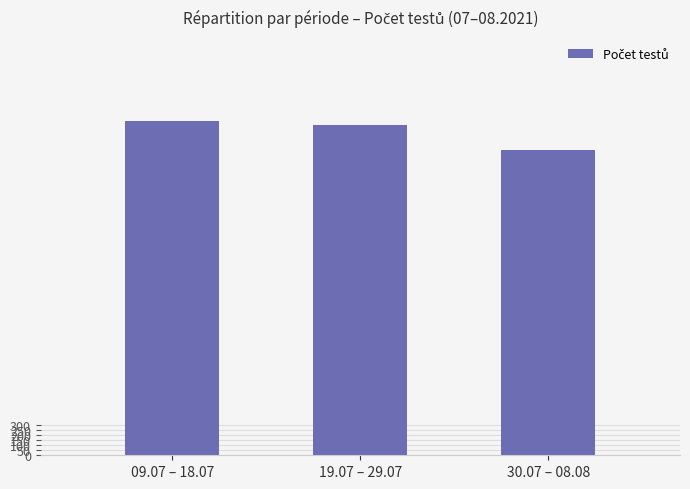

Reading left to right, list all the values displayed in this chart.

3313	3272	3022